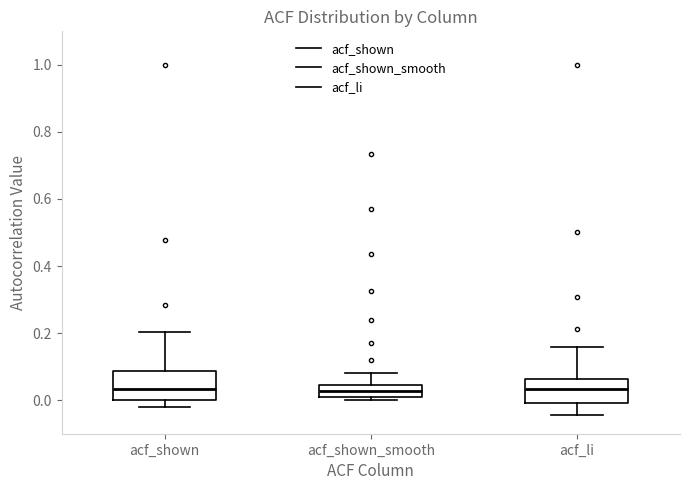

Reading left to right, transcribe this box plot: for each box, give where its median line is, the range the box spans, and where its two whiskers end, as read against the y-axis. The values are not printed on the chart, so give them approximately, as read against the axis.

acf_shown: median 0.04, box 0.00 to 0.08, whiskers -0.02 to 0.20
acf_shown_smooth: median 0.02, box 0.00 to 0.04, whiskers 0.00 (just below the box's lower edge) to 0.08
acf_li: median 0.04, box 0.00 to 0.06, whiskers -0.04 to 0.16